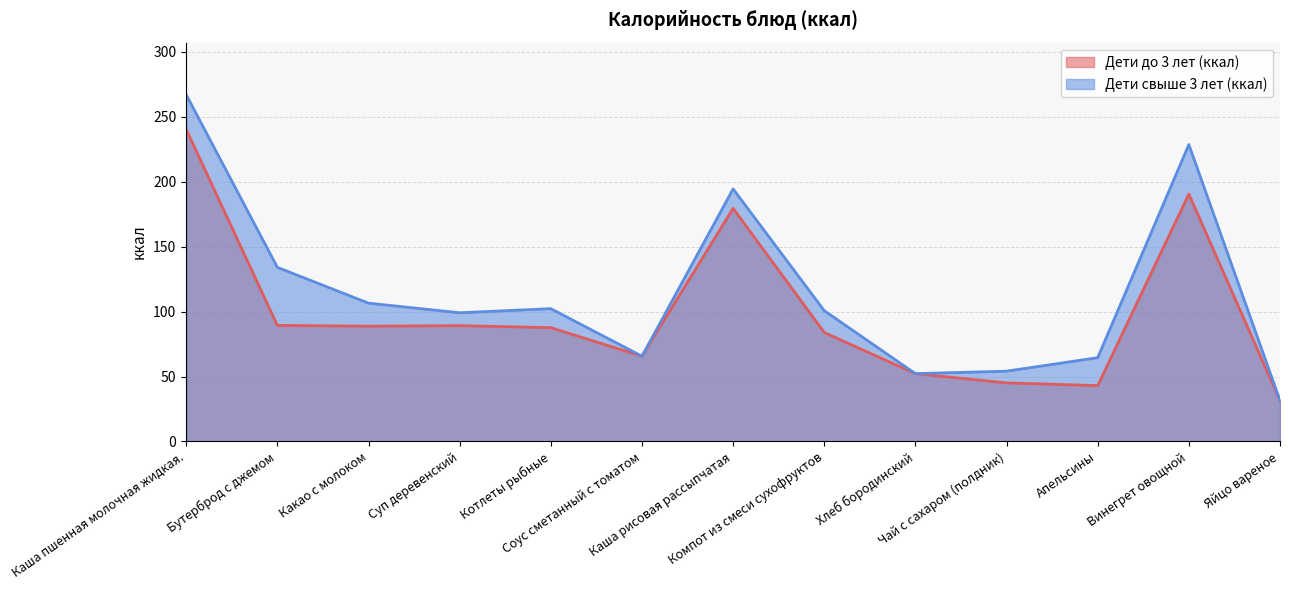

What position from the right is Котлеты рыбные?

9